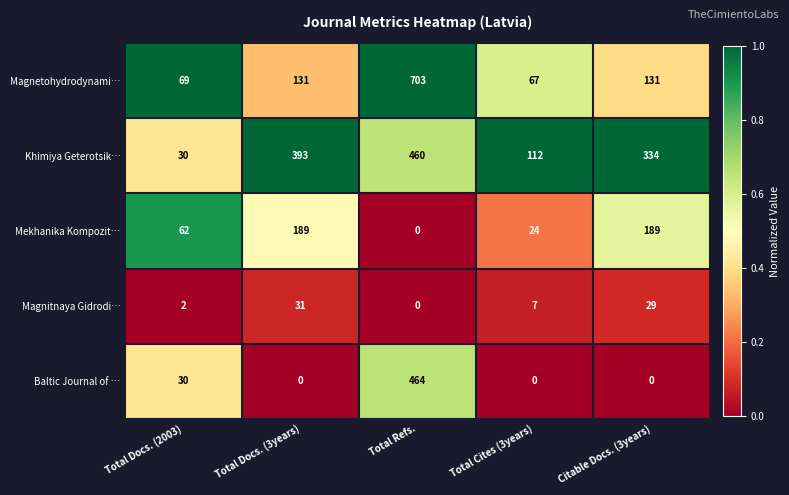

Rank the series by their maximum value, from lowest to highest.

Magnitnaya Gidrodi…, Mekhanika Kompozit…, Khimiya Geterotsik…, Baltic Journal of …, Magnetohydrodynami…